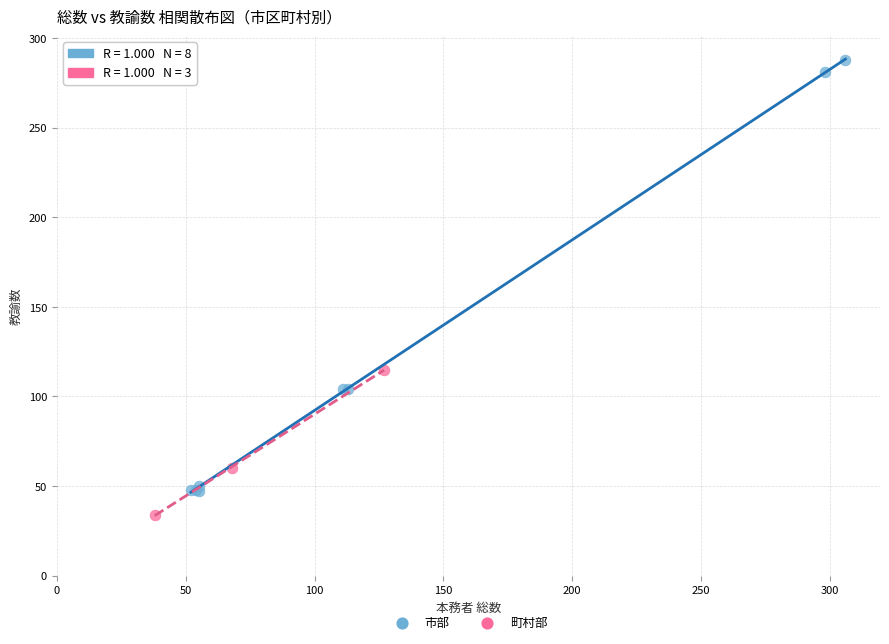

Which series contains the highest Y value?

市部